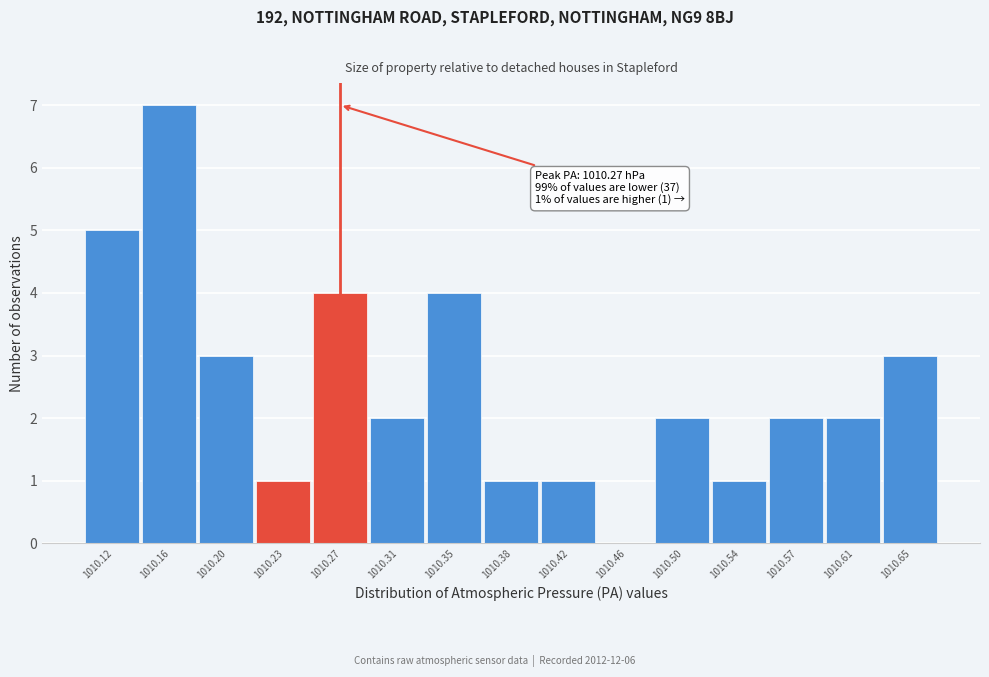

Which range on the x-axis has the tallest bar?

1010.138 to 1010.176